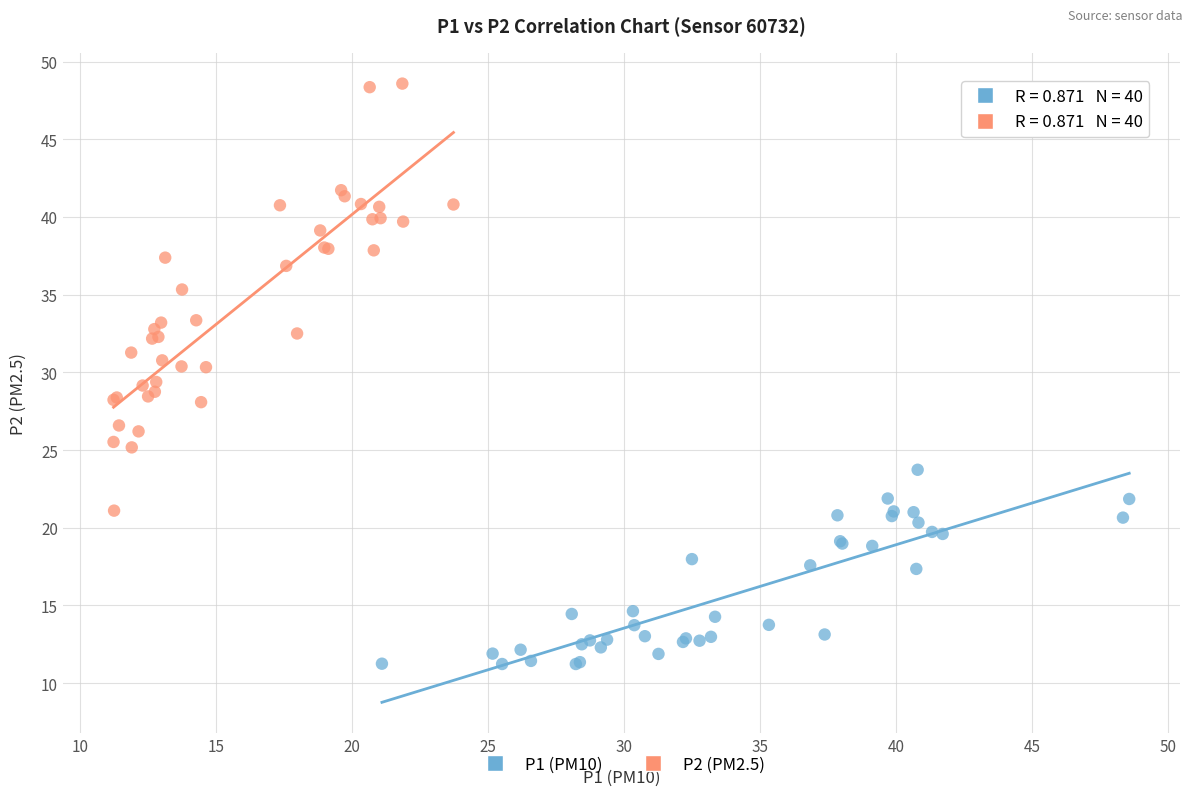

Which series reaches the minimum Y coordinate?

P1 (PM10)